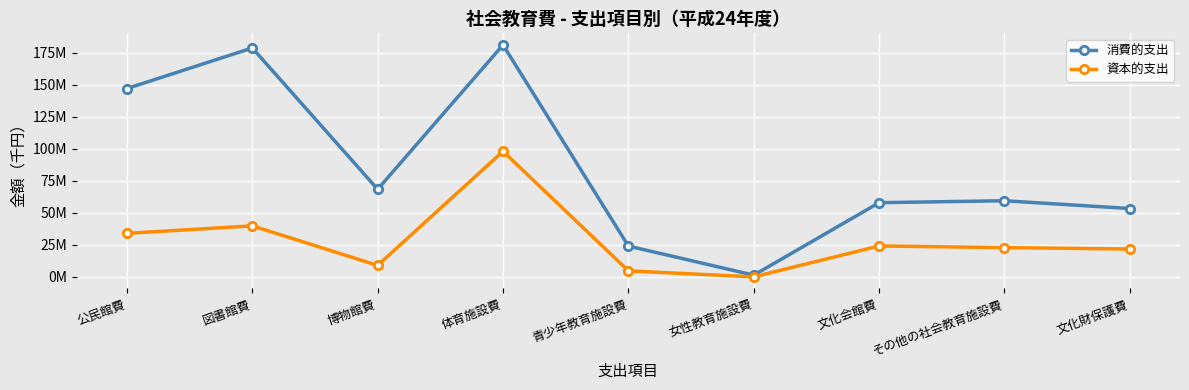

What are all the series names shown in the legend?

消費的支出, 資本的支出